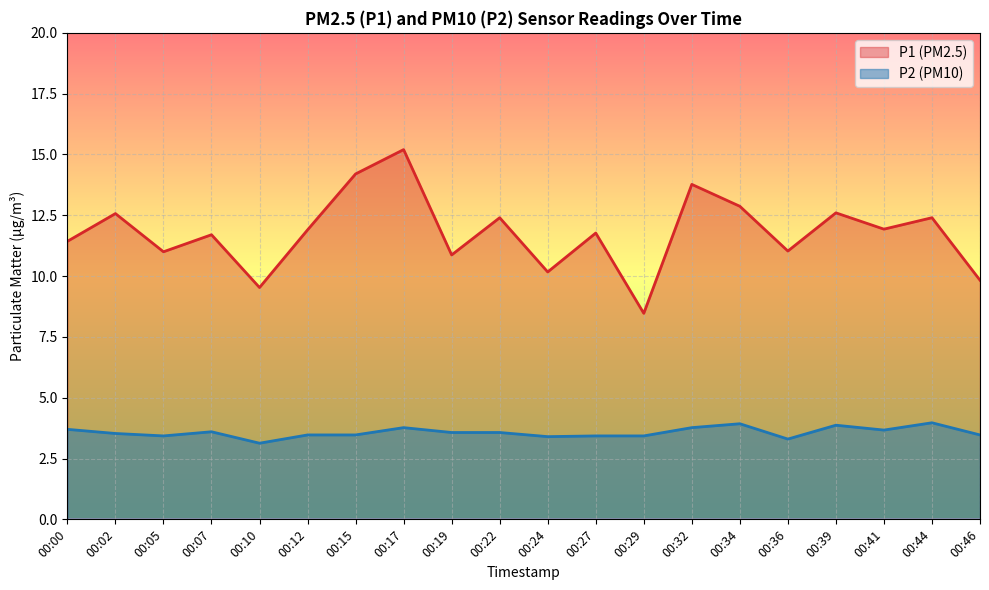

In P2, how many points are higher than both neighbors (excluding endpoints)?

5